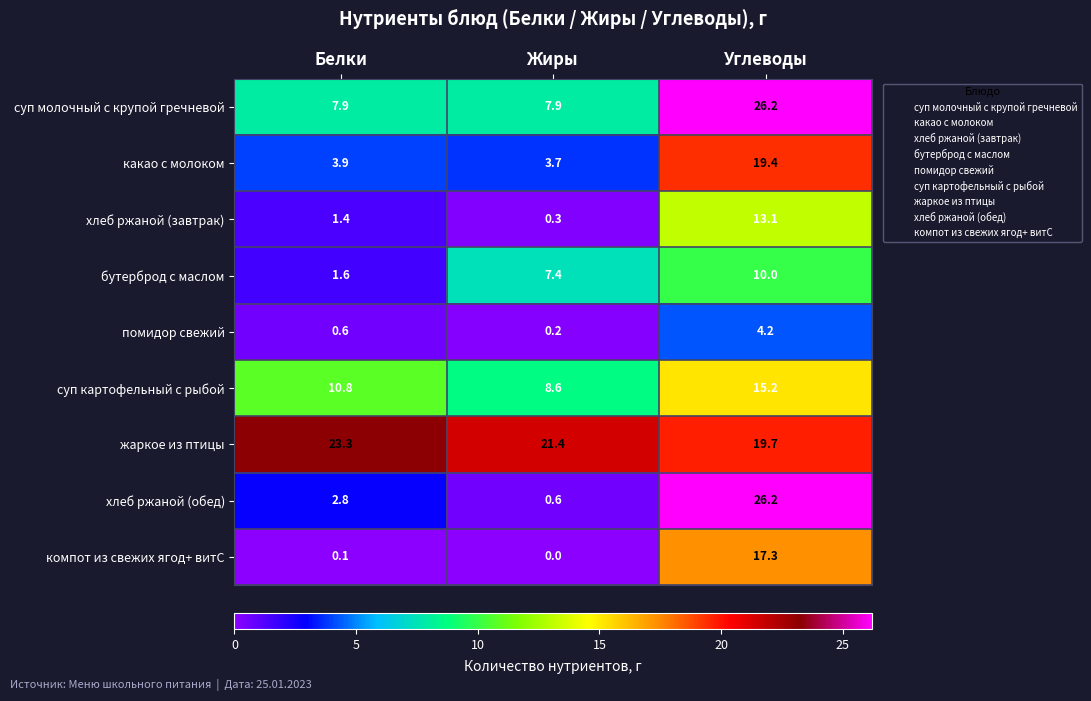

Is the value of жаркое из птицы at Углеводы greater than the value of хлеб ржаной (завтрак) at Белки?

Yes